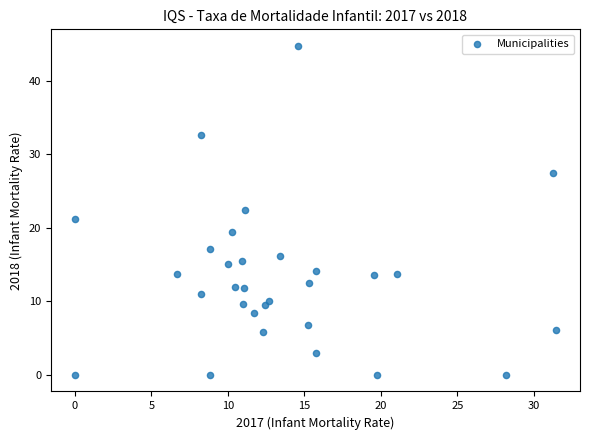

What is the range of Y values (max minus min)?

44.8